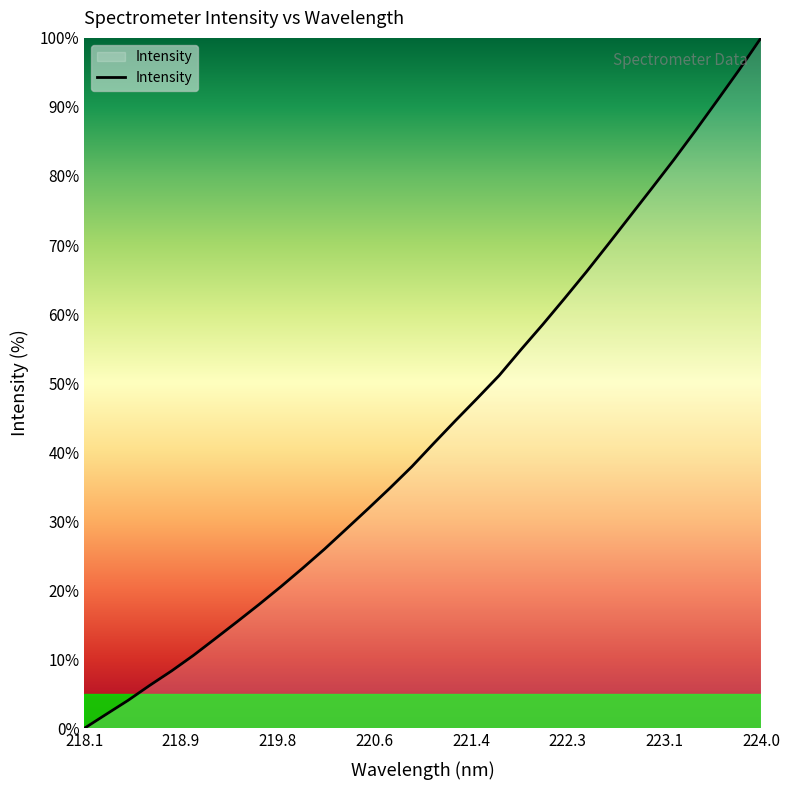

What is the difference between the maximum and minimum values?

100.0